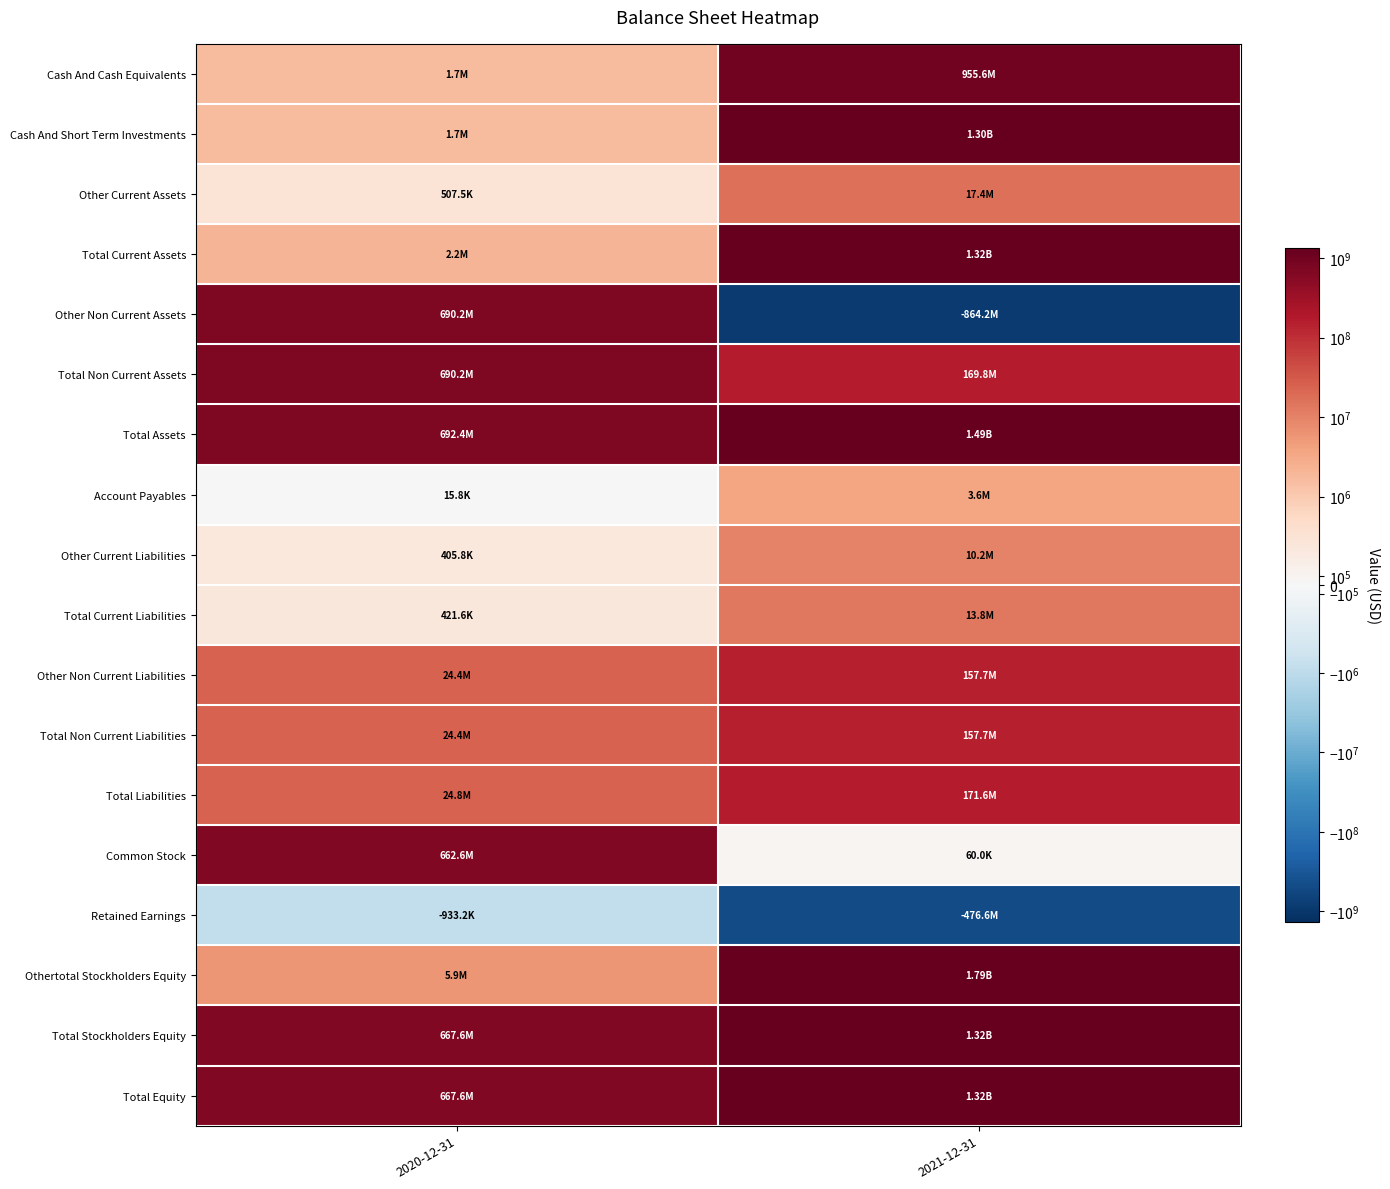

Reading left to right, list all the values displayed in this chart.

Cash And Cash Equivalents: 2020-12-31=1694679	2021-12-31=955563000
Cash And Short Term Investments: 2020-12-31=1694679	2021-12-31=1298811000
Other Current Assets: 2020-12-31=507465	2021-12-31=17416000
Total Current Assets: 2020-12-31=2202144	2021-12-31=1318542000
Other Non Current Assets: 2020-12-31=690171366	2021-12-31=-864174000
Total Non Current Assets: 2020-12-31=690171366	2021-12-31=169813000
Total Assets: 2020-12-31=692373510	2021-12-31=1488355000
Account Payables: 2020-12-31=15775	2021-12-31=3637000
Other Current Liabilities: 2020-12-31=405797	2021-12-31=10211000
Total Current Liabilities: 2020-12-31=421572	2021-12-31=13848000
Other Non Current Liabilities: 2020-12-31=24389161	2021-12-31=157748000
Total Non Current Liabilities: 2020-12-31=24389161	2021-12-31=157748000
Total Liabilities: 2020-12-31=24810733	2021-12-31=171596000
Common Stock: 2020-12-31=662564769	2021-12-31=60000
Retained Earnings: 2020-12-31=-933235	2021-12-31=-476610000
Othertotal Stockholders Equity: 2020-12-31=5931243	2021-12-31=1793431000
Total Stockholders Equity: 2020-12-31=667562777	2021-12-31=1316759000
Total Equity: 2020-12-31=667562777	2021-12-31=1316759000